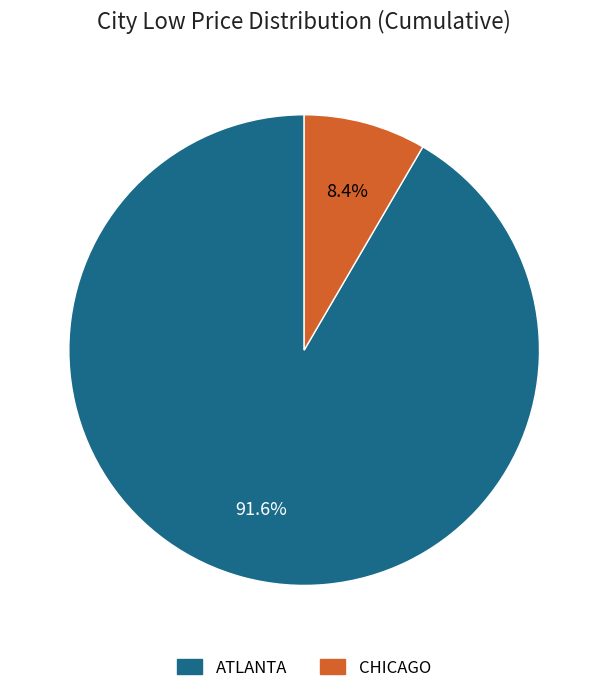

Is there a majority slice in this chart?

Yes